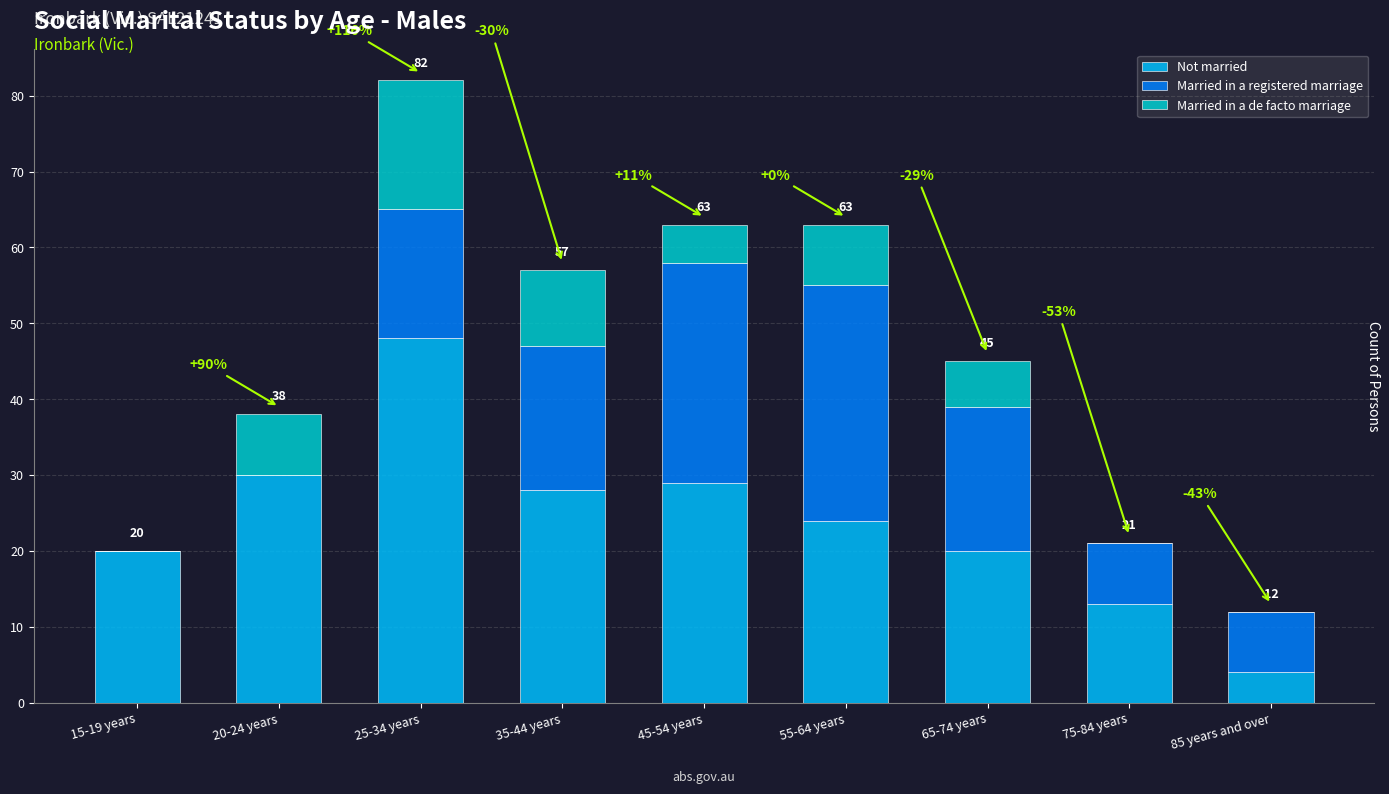

What is the sum of the Not married values at 75-84 years and 35-44 years?

41